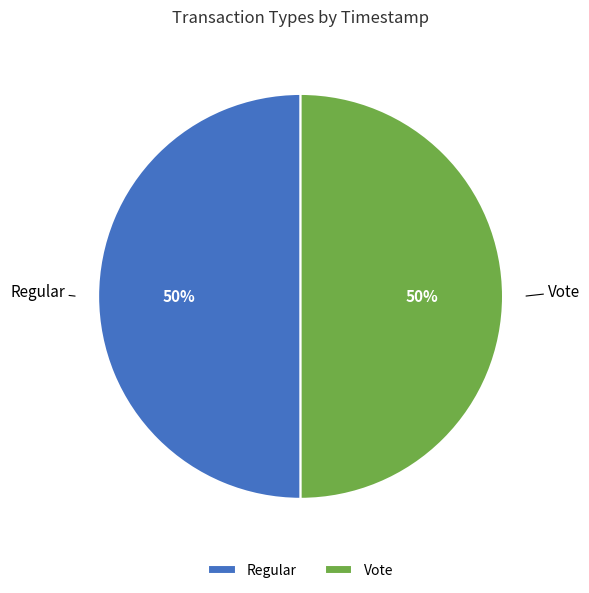

To the nearest percent, what portion does Regular represent?

50%